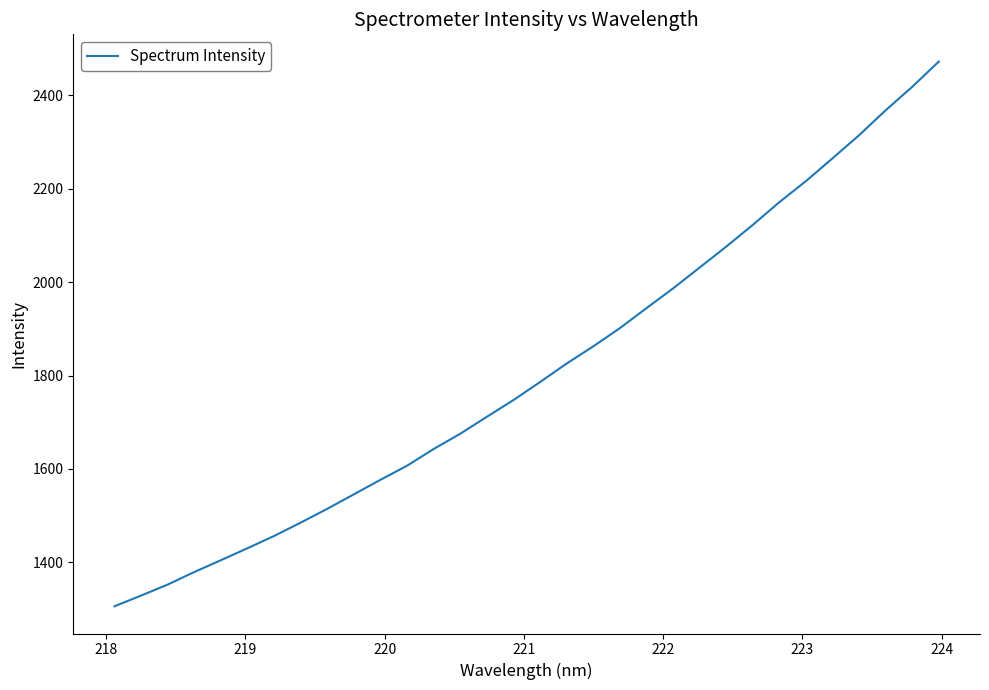

What is the greatest value displayed?

2472.6